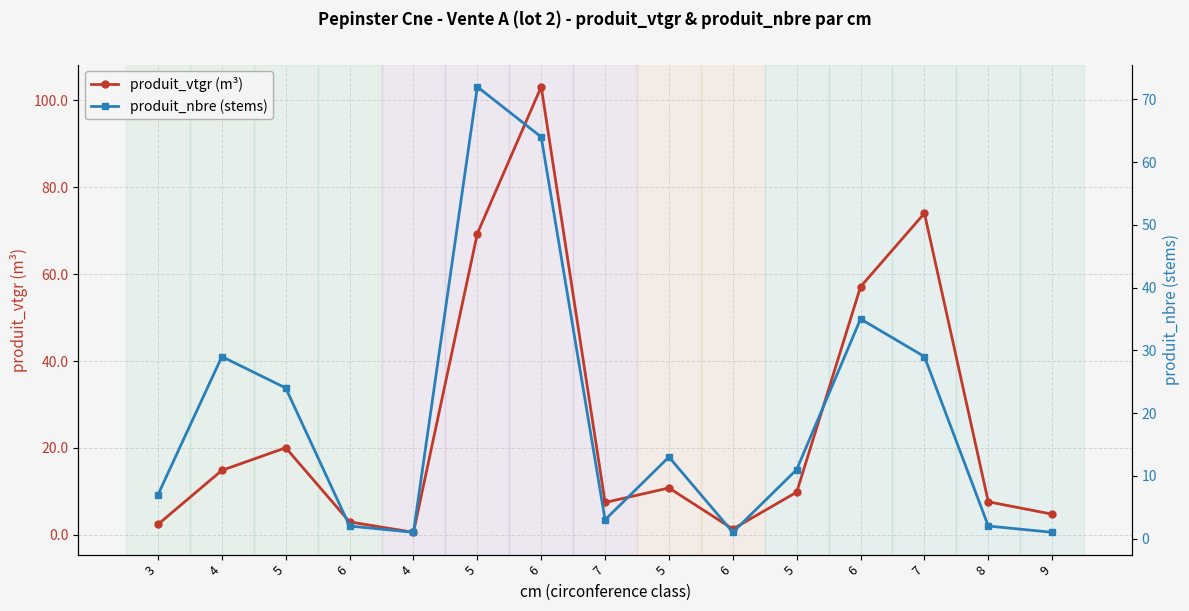

How many series are shown in this chart?

2